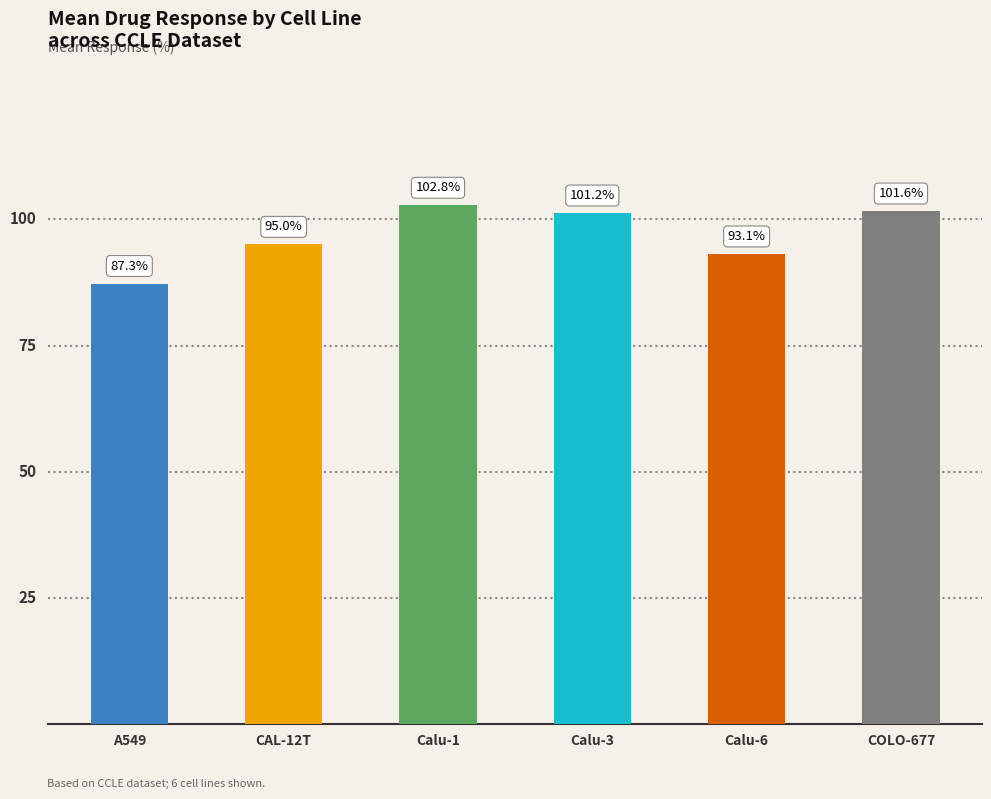

At which category does the chart reach its peak across all series?

Calu-1